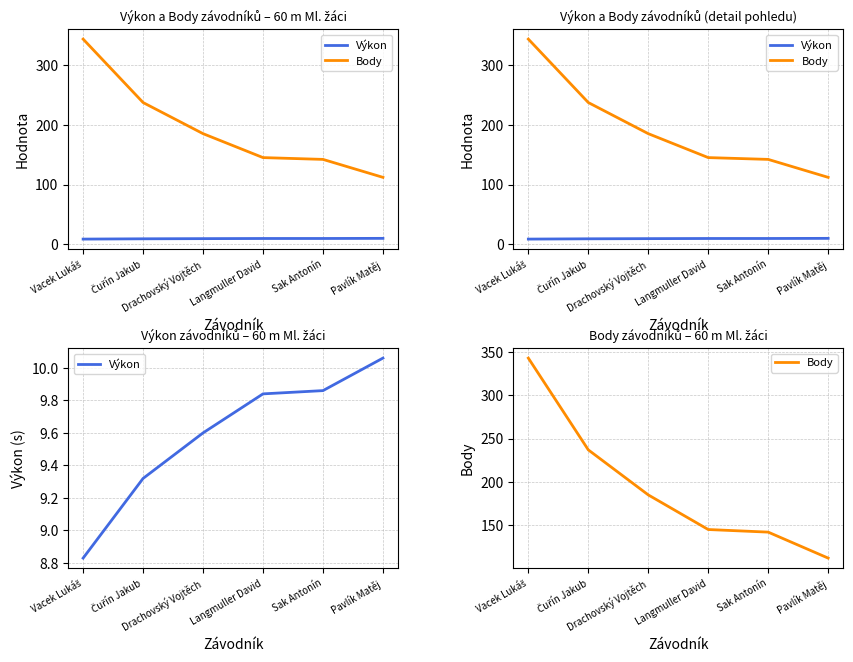

Reading left to right, list all the values displayed in this chart.

Výkon: 8.8	9.3	9.6	9.8	9.9	10.1
Body: 343.0	237.0	185.0	145.0	142.0	112.0